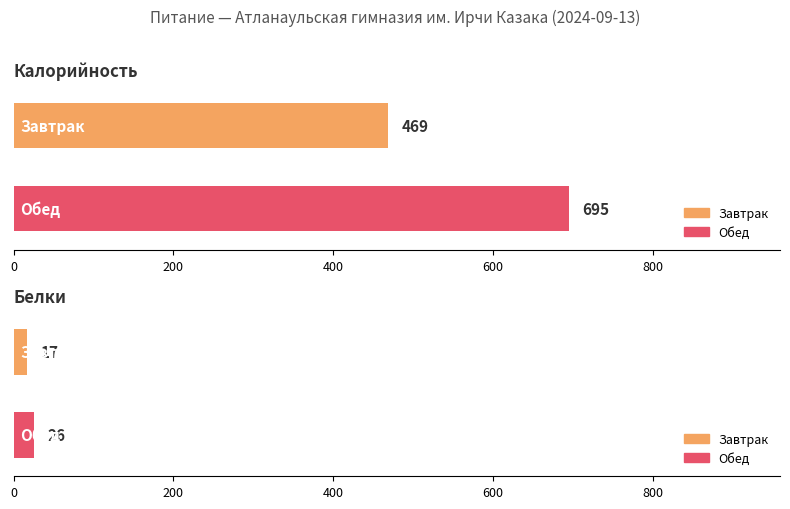

What is the sum of all Белки values?

43